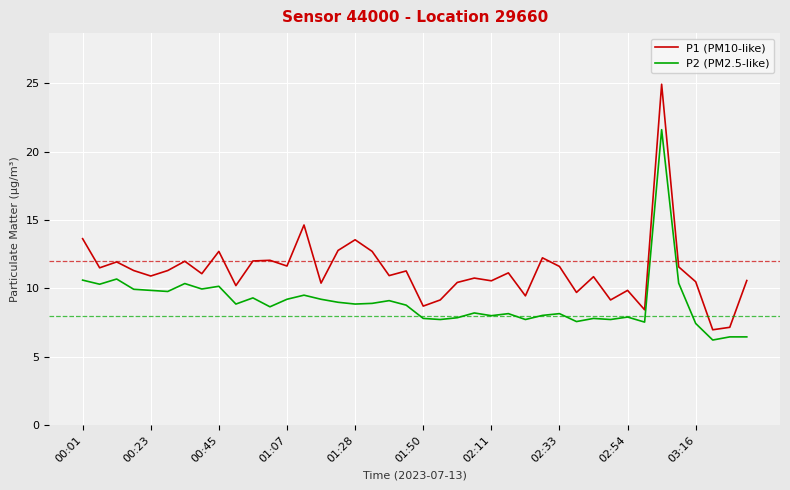

What are all the series names shown in the legend?

P1 (PM10-like), P2 (PM2.5-like)